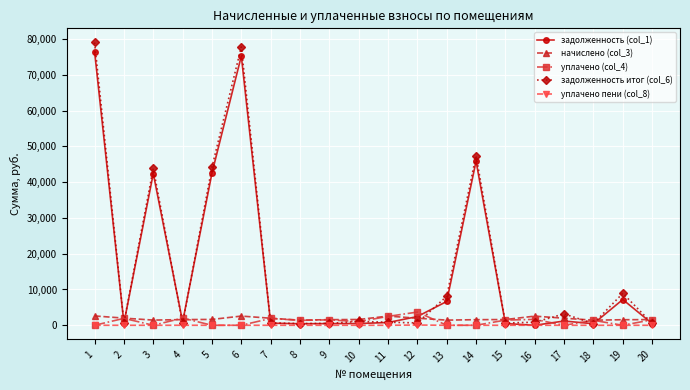

What are all the series names shown in the legend?

задолженность (col_1), начислено (col_3), уплачено (col_4), задолженность итог (col_6), уплачено пени (col_8)